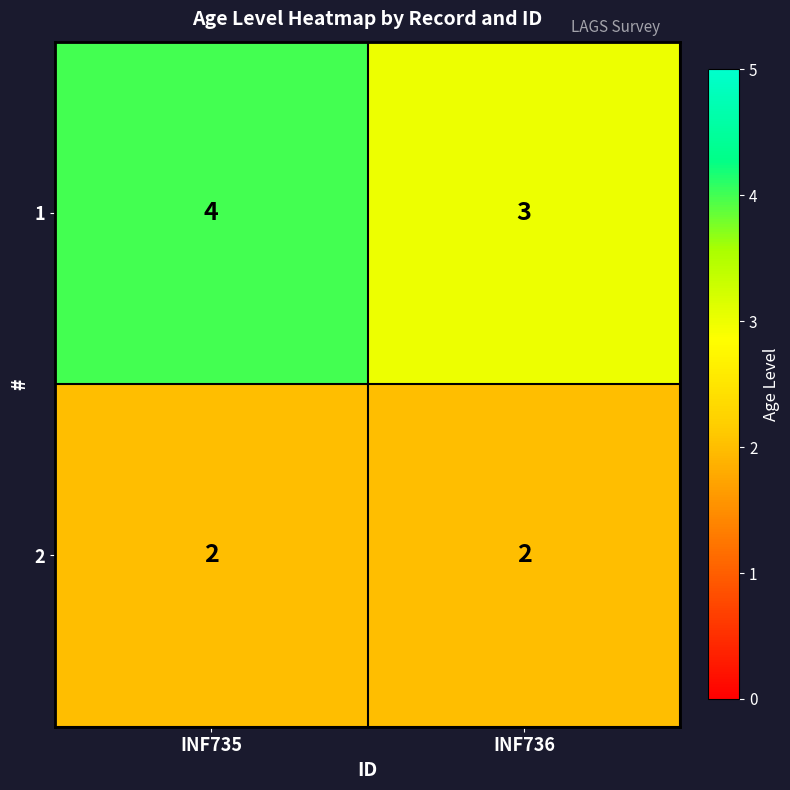

What is the total value across all series at INF736?

5